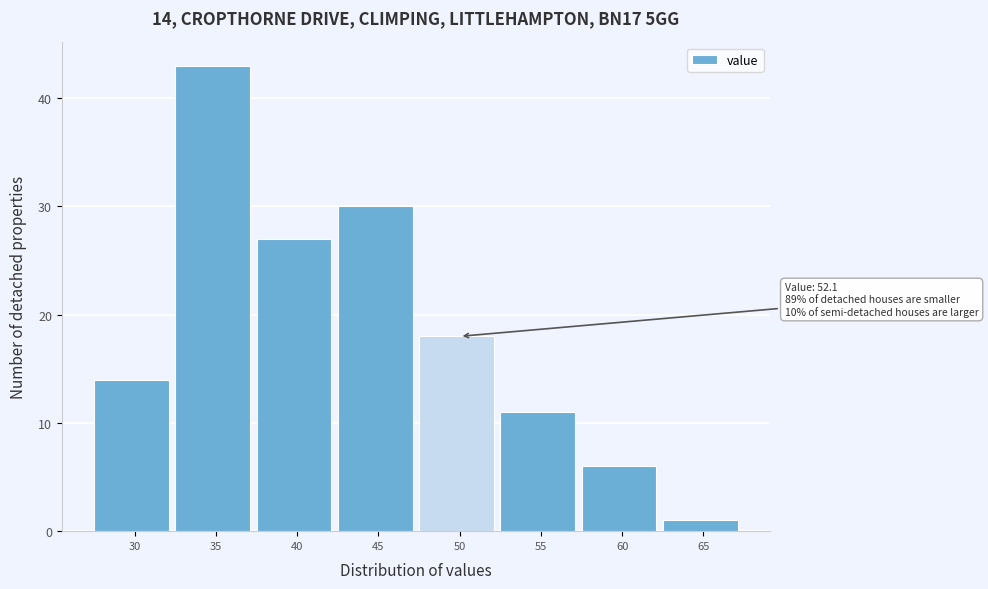

Reading left to right, list all the values displayed in this chart.

14	43	27	30	18	11	6	1